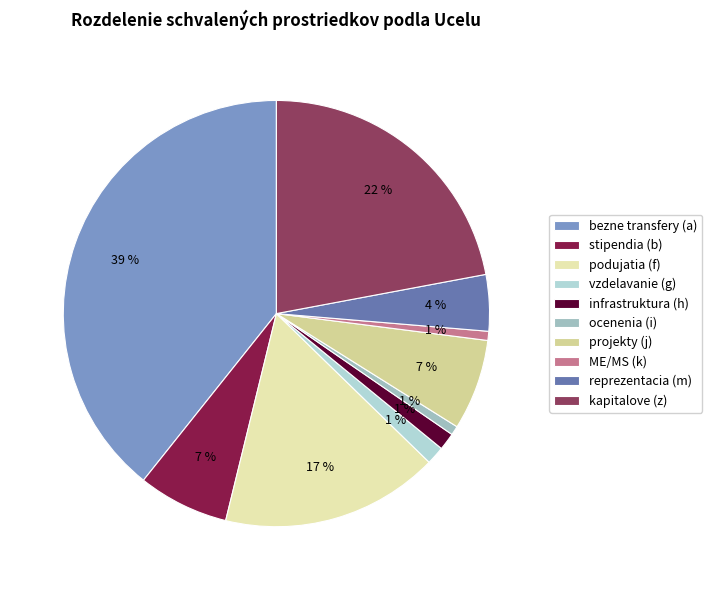

How many slices are in this pie chart?

10